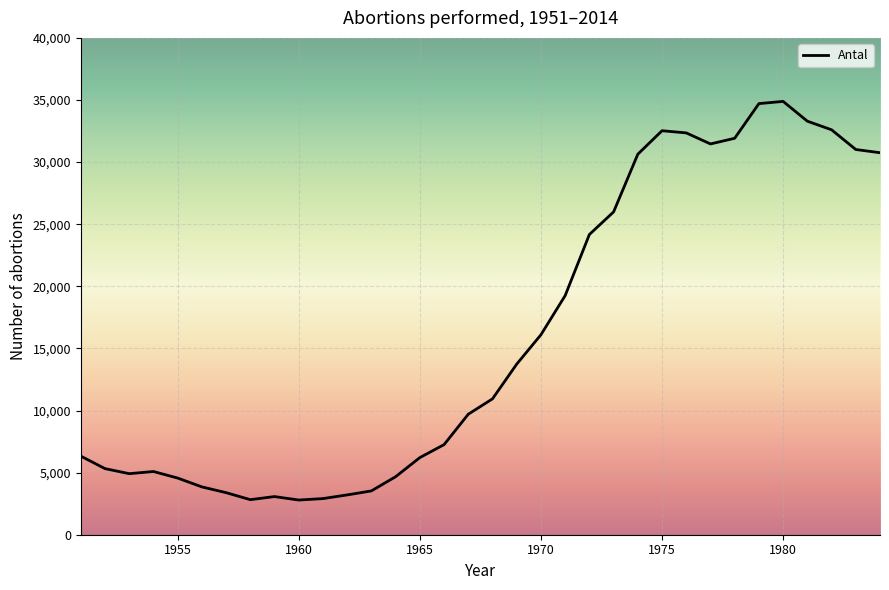

What is the smallest value displayed?

2792